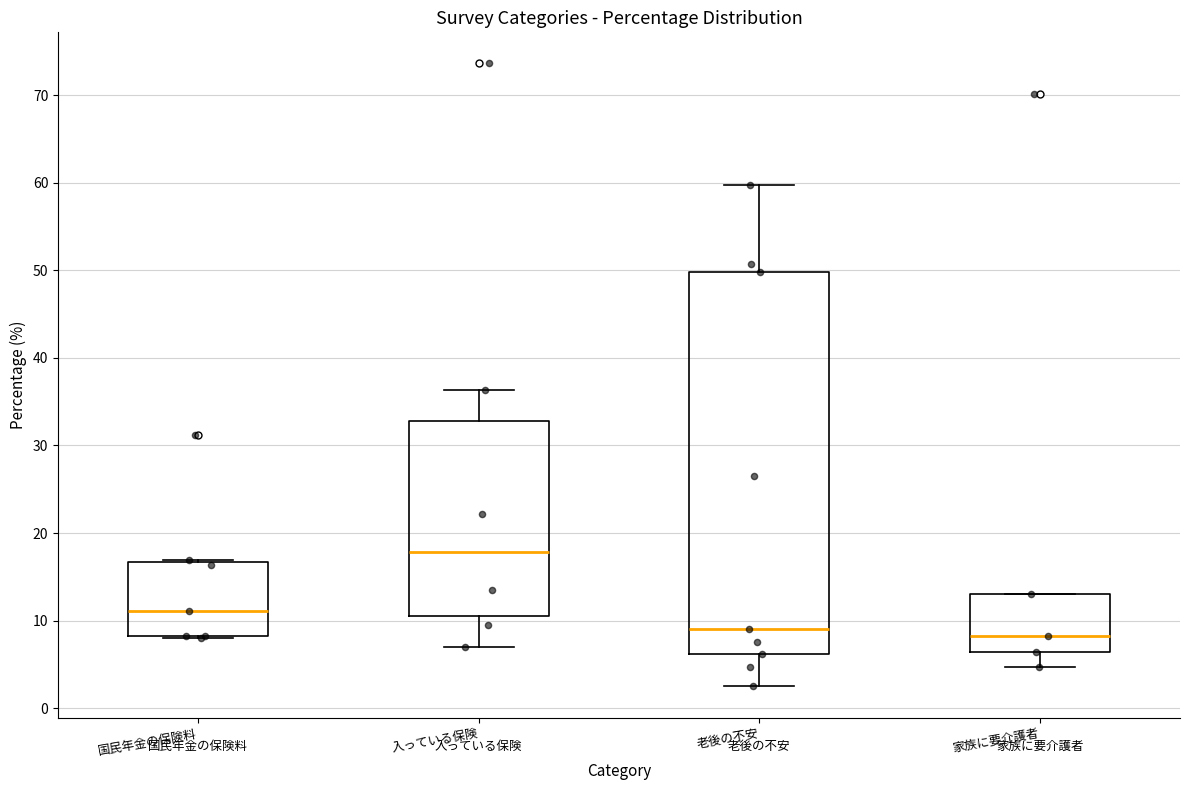

Reading left to right, transcribe this box plot: for each box, give where its median line is, the range the box spans, and where its two whiskers end, as read against the y-axis. The values are not printed on the chart, so give them approximately, as read against the axis.

国民年金の保険料: median 11, box 8 to 17, whiskers 8 to 17
入っている保険: median 18, box 11 to 33, whiskers 7 to 36
老後の不安: median 9, box 6 to 50, whiskers 3 to 60
家族に要介護者: median 8, box 6 to 13, whiskers 5 to 13